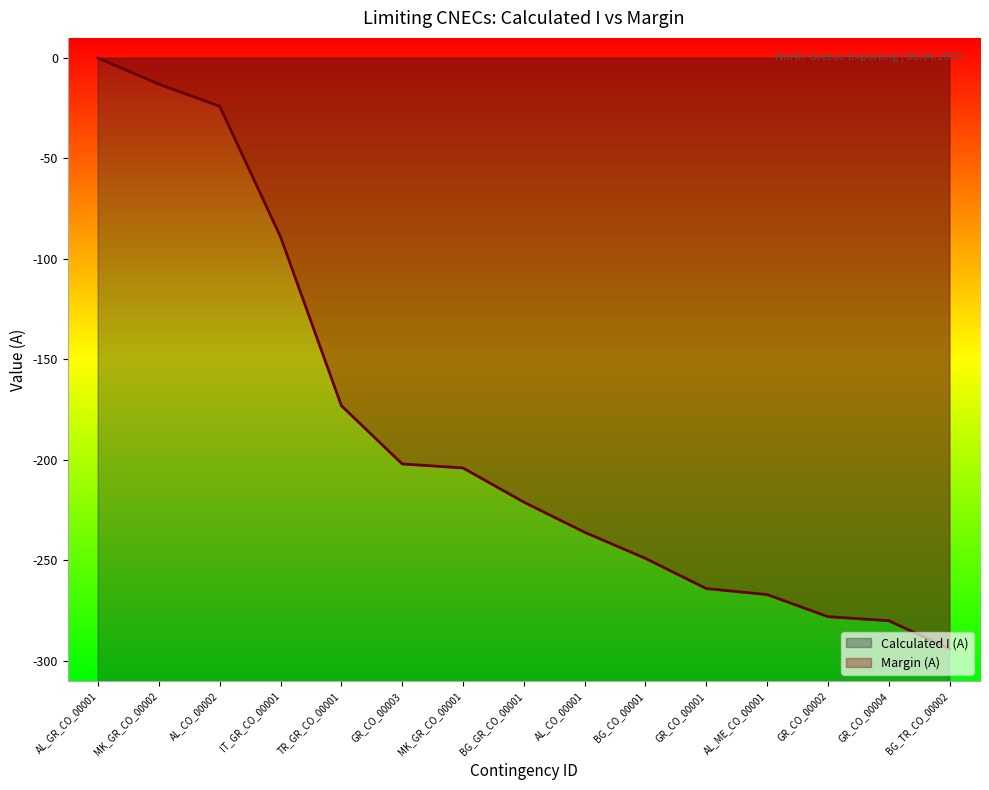

Where is Calculated I (A) nearest to the value -147?

TR_GR_CO_00001